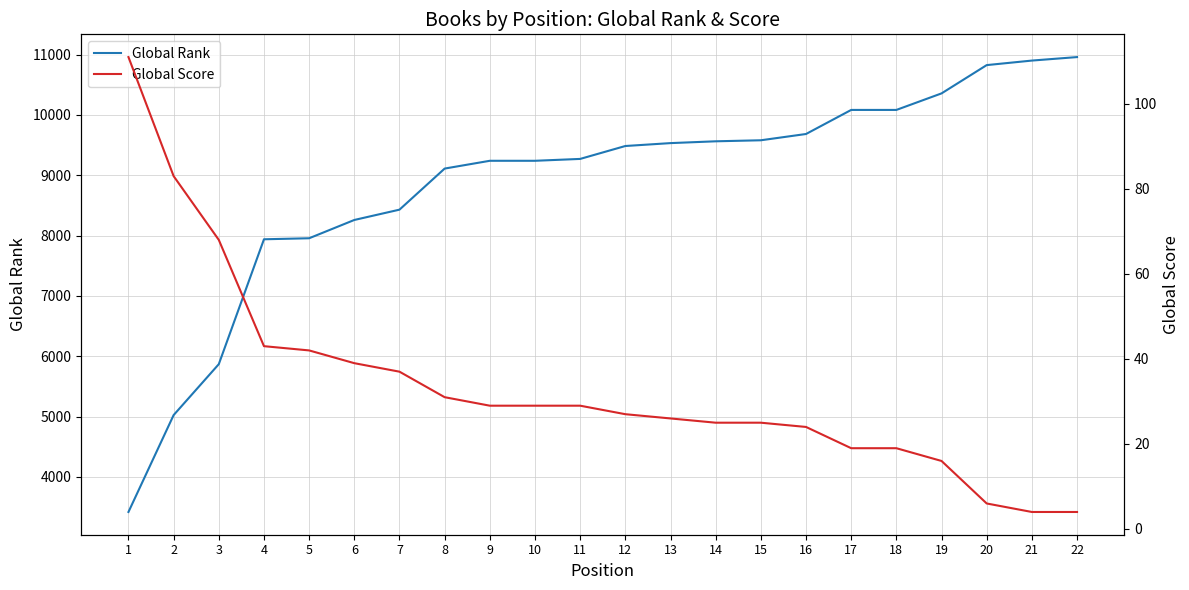

Between 6 and 15, which is larger?

15